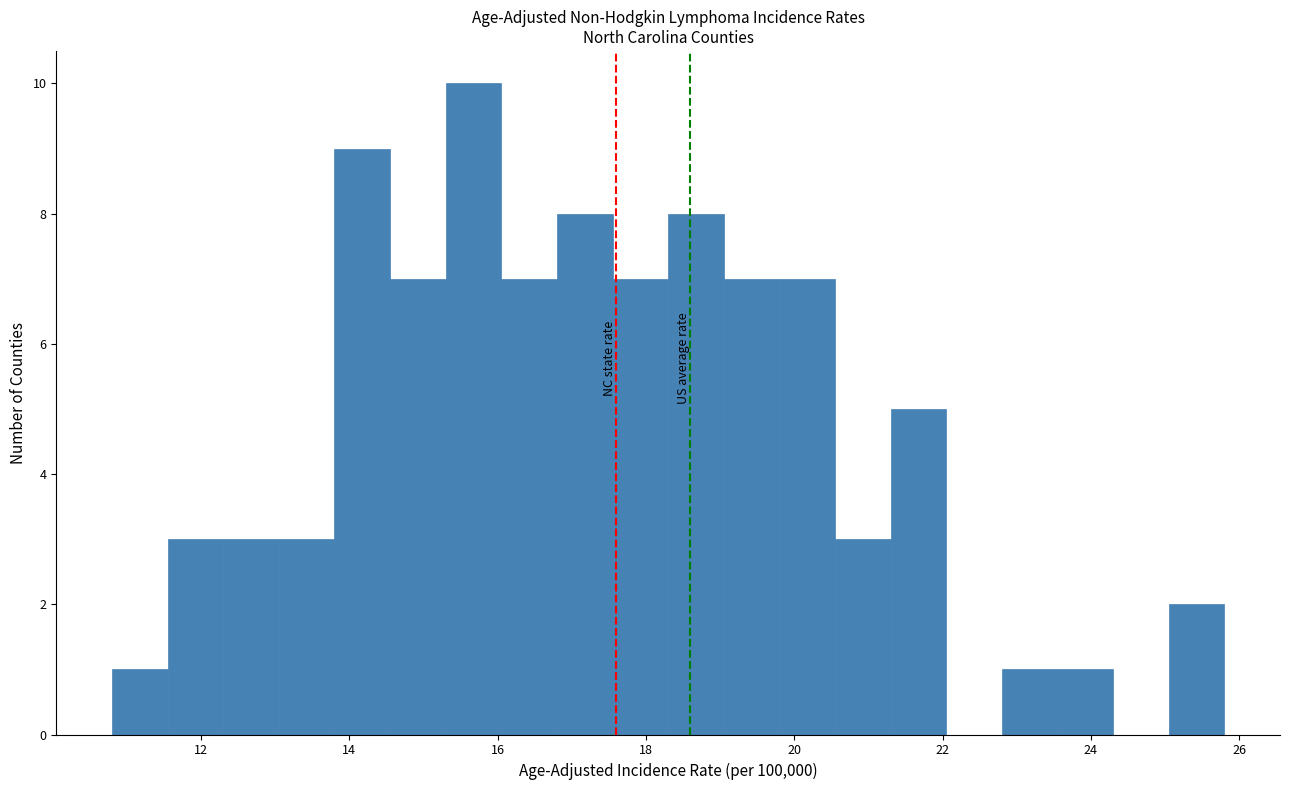

Around what value on the x-axis is the tallest bar? Give the approximate position of its centre, as read against the axis.

15.6